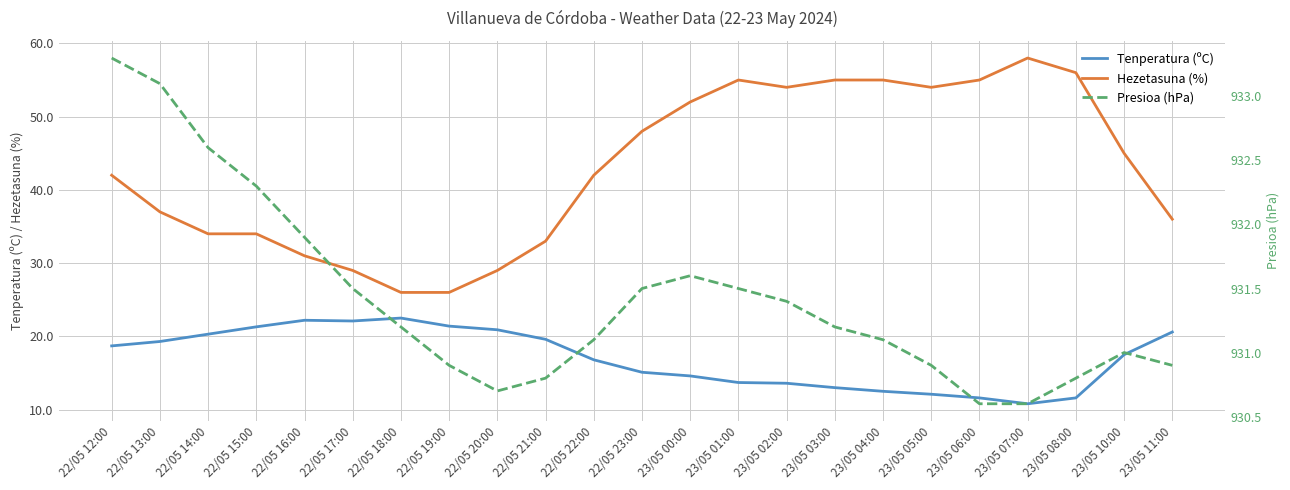

How many lines are shown in the chart?

3